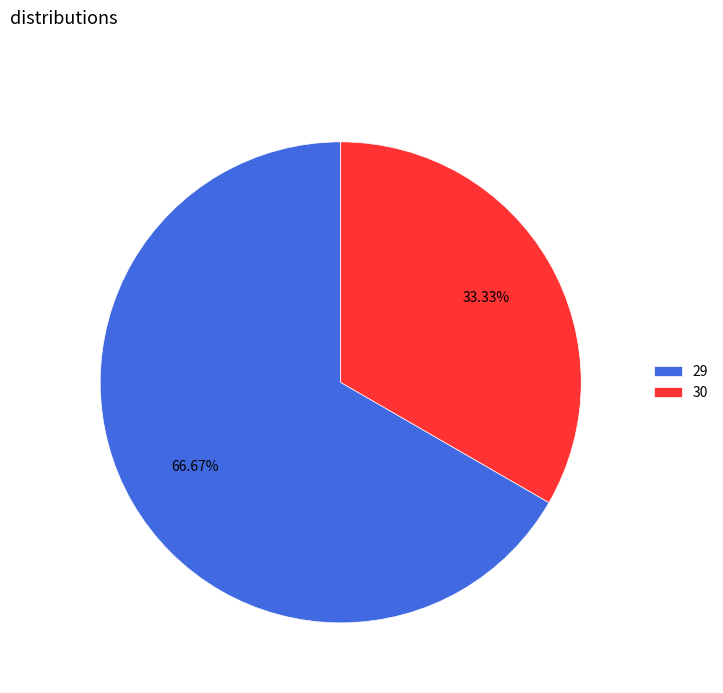

What portion of the pie excludes 29?

33.3%